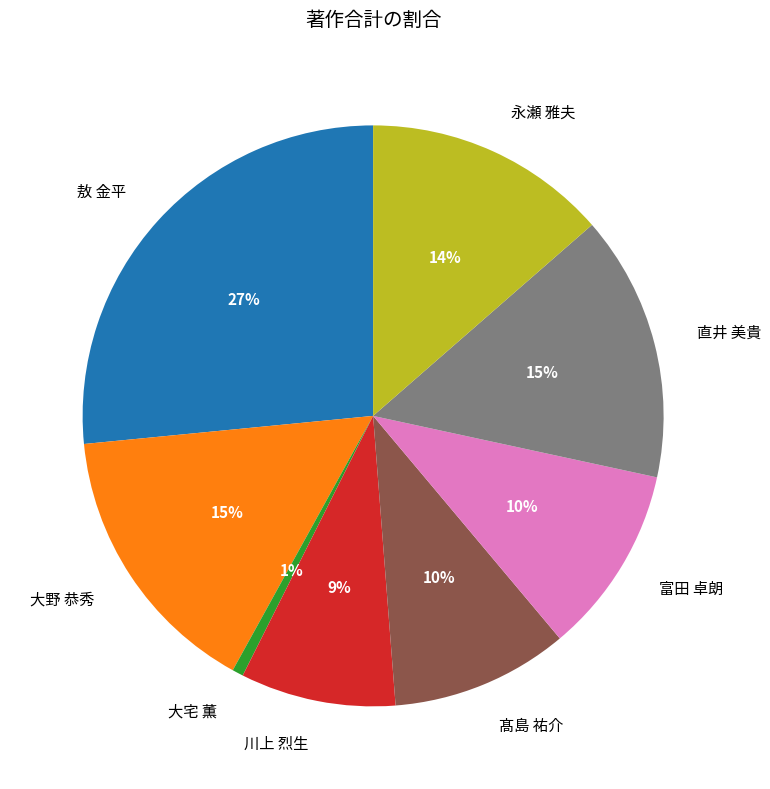

What is the largest slice in the pie chart?

敖 金平